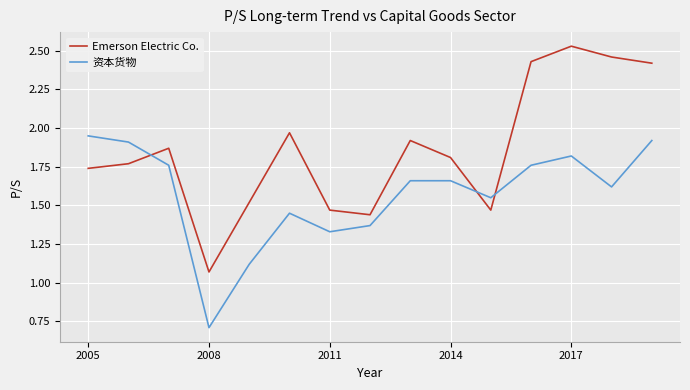

What is the lowest value of the 资本货物 series?

0.7